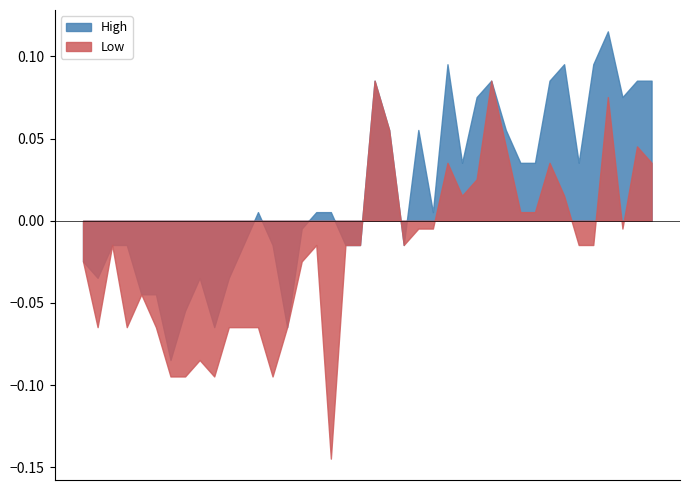

Which series has the largest range (max minus min)?

Low